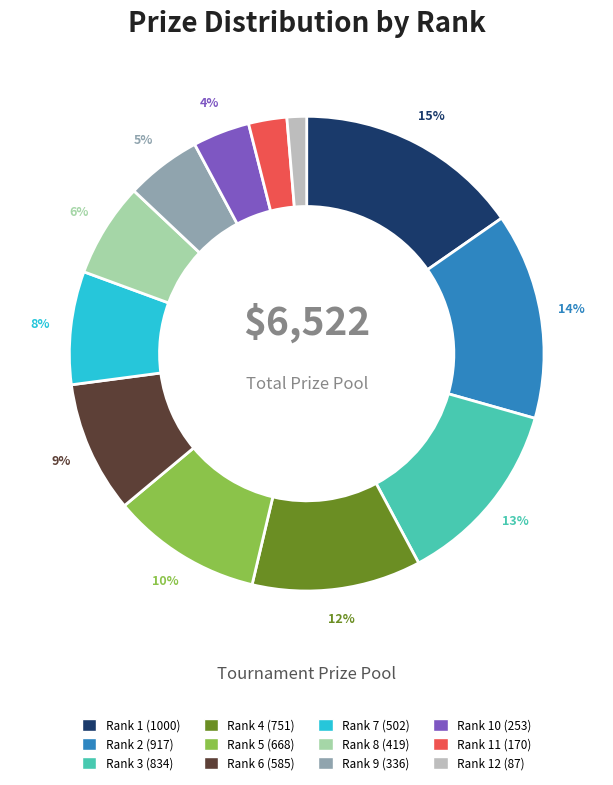

To the nearest percent, what is the difference between the largest and smallest slice percentages?

14%